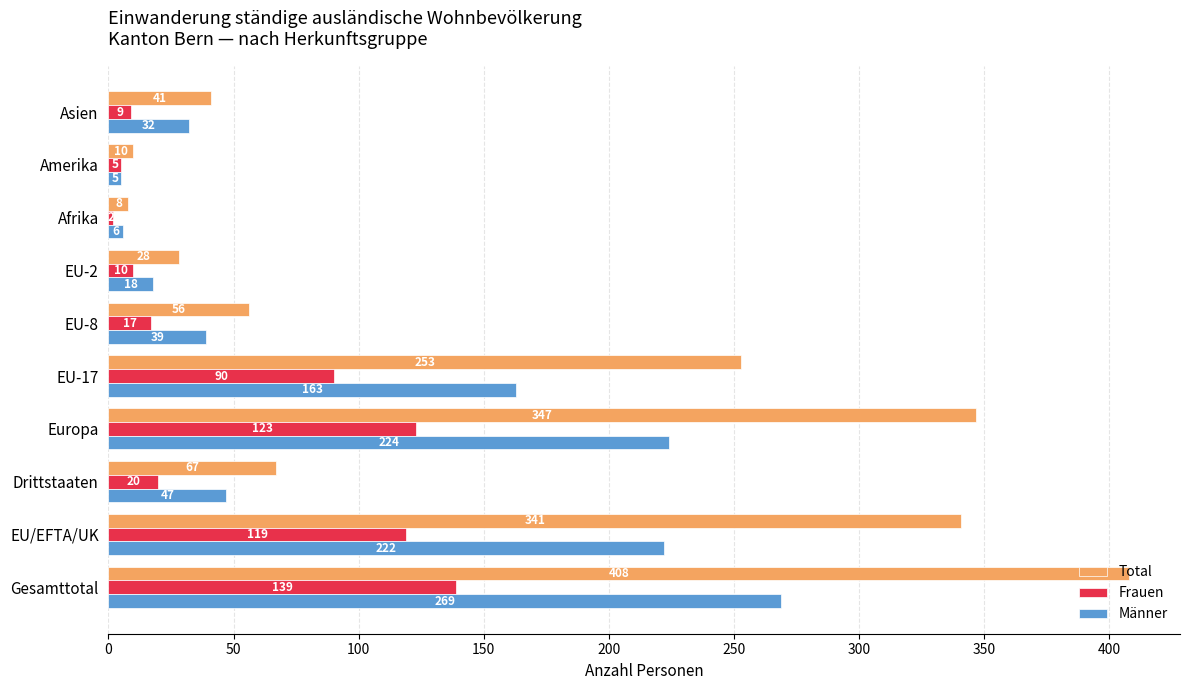

True or false: Männer has a value of 163 at EU-17.

True